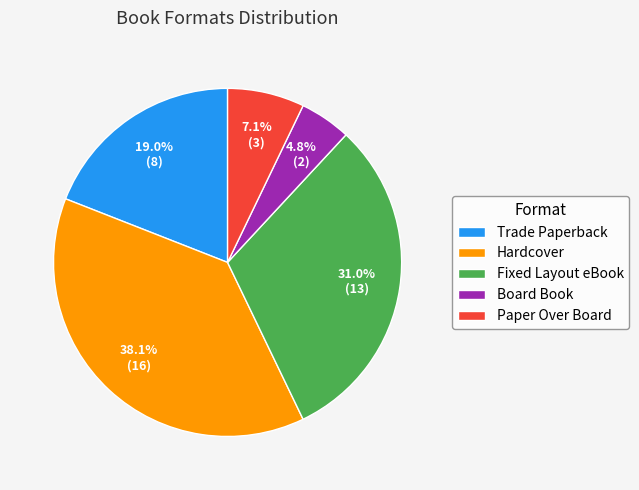

Rank the categories by value from lowest to highest.

Board Book, Paper Over Board, Trade Paperback, Fixed Layout eBook, Hardcover